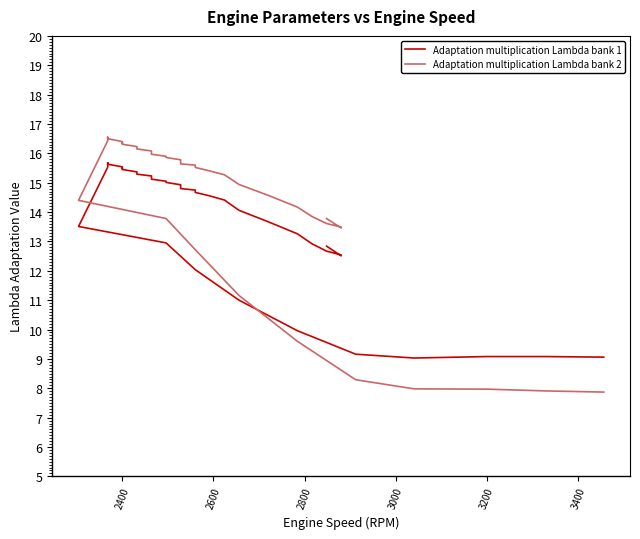

Is the value of Adaptation multiplication Lambda bank 1 at 18 greater than the value of Adaptation multiplication Lambda bank 2 at 35?

Yes